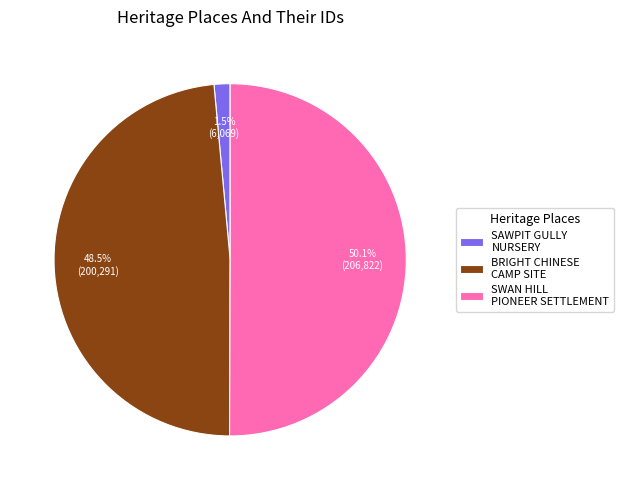

Combined, what portion of the pie is SWAN HILL PIONEER SETTLEMENT and SAWPIT GULLY NURSERY?

51.5%